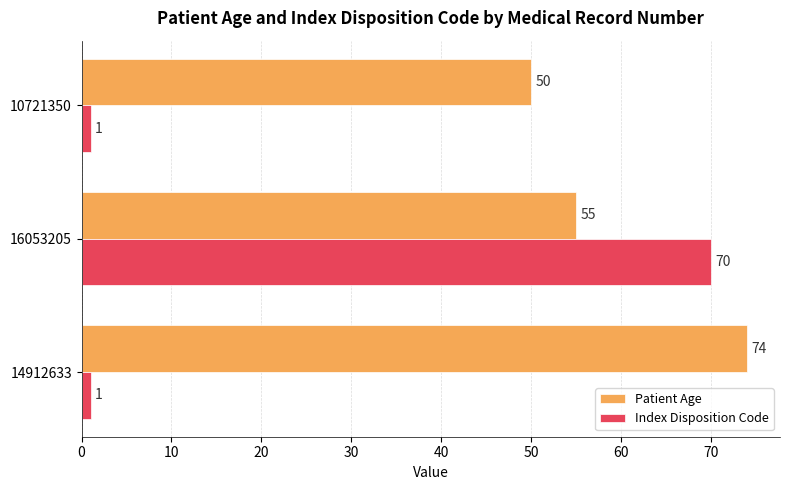

List the series in order of their overall mean, highest first.

Patient Age, Index Disposition Code